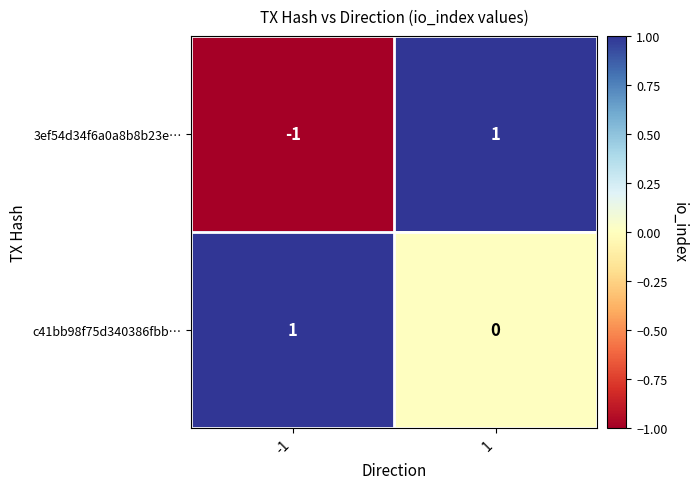

Rank the series at -1 from highest to lowest value.

c41bb98f75d340386fbb…, 3ef54d34f6a0a8b8b23e…